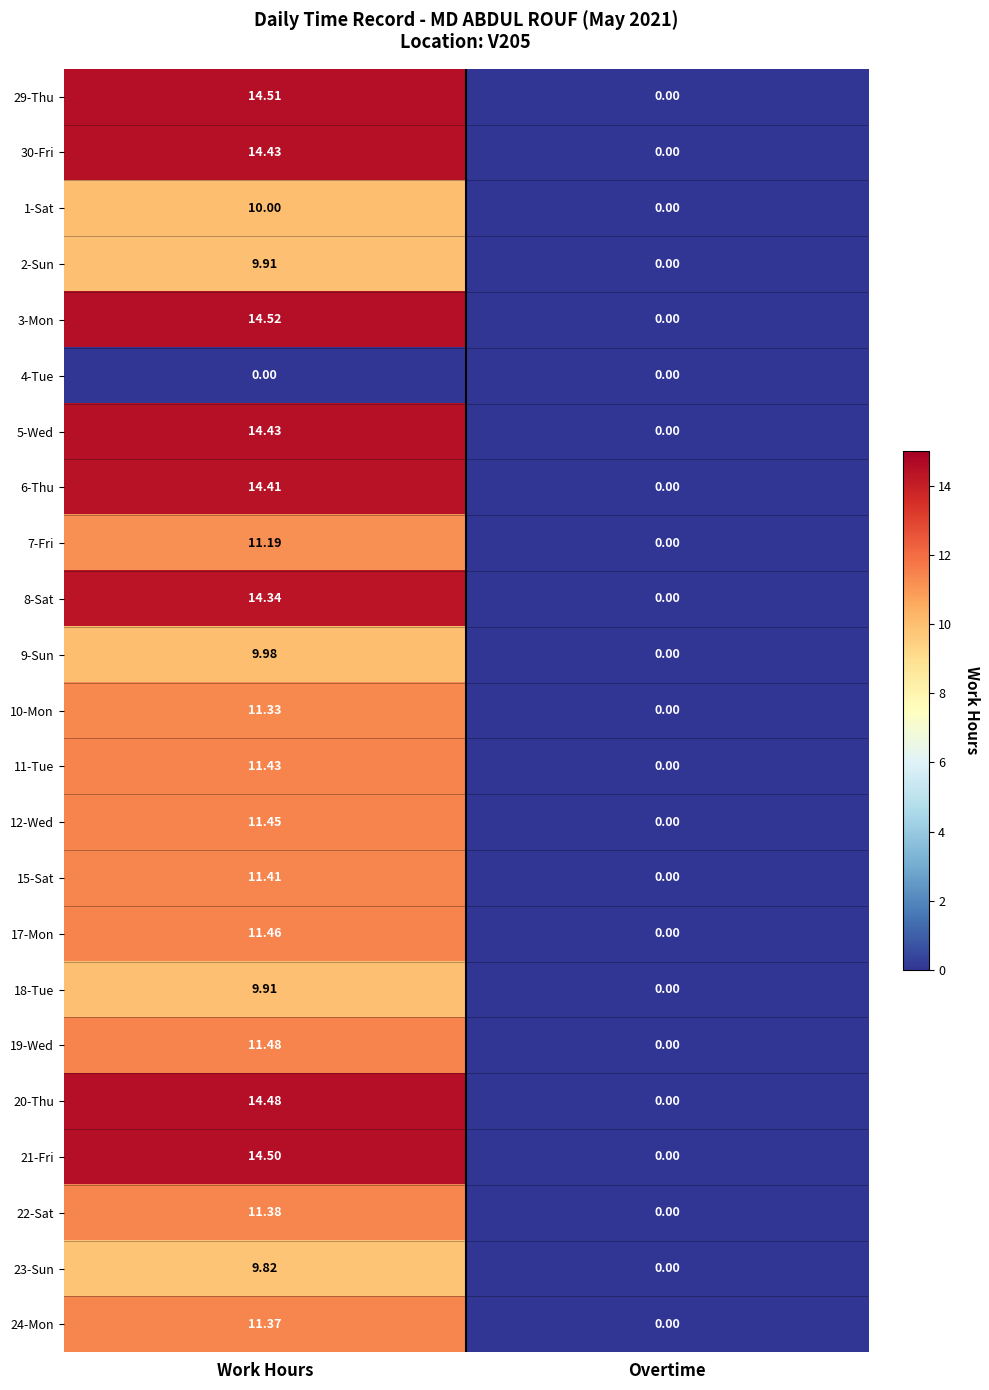

At which label is 6-Thu closest to 7?

Overtime